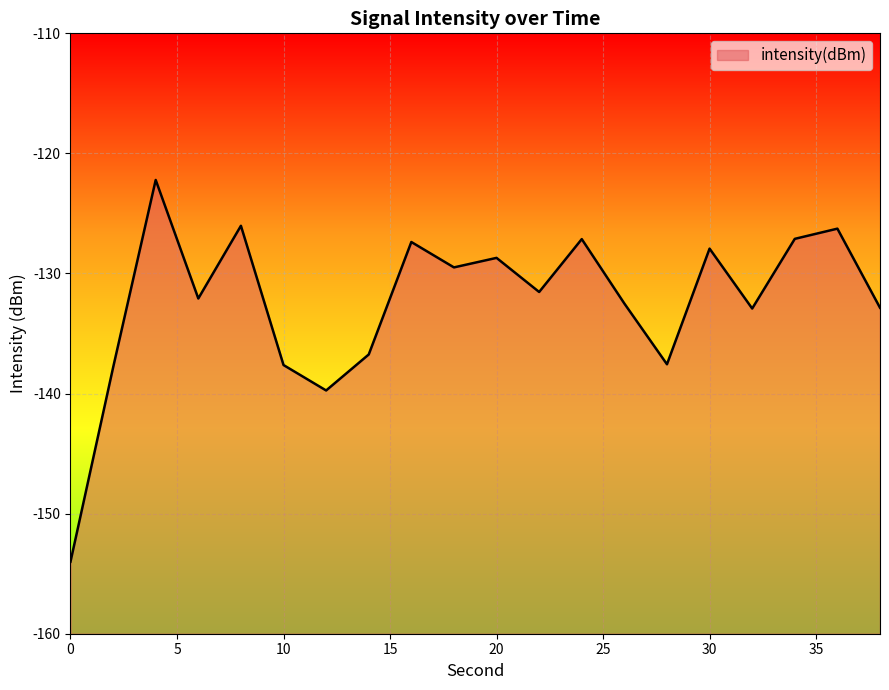

The chart shows a value of -32.6 at 4. True or false?

False